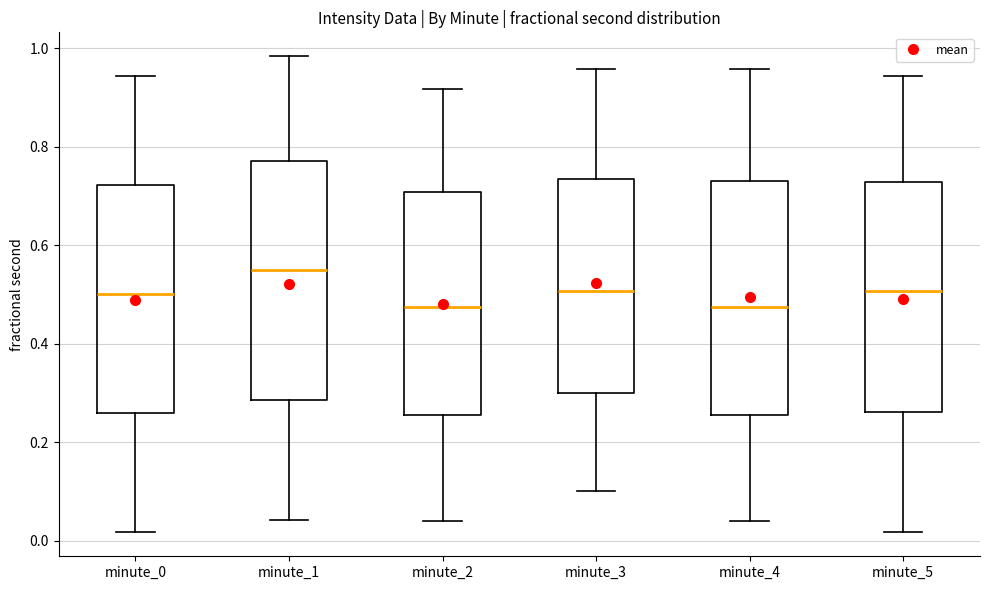

Reading left to right, transcribe this box plot: for each box, give where its median line is, the range the box spans, and where its two whiskers end, as read against the y-axis. The values are not printed on the chart, so give them approximately, as read against the axis.

minute_0: median 0.50, box 0.26 to 0.72, whiskers 0.02 to 0.94
minute_1: median 0.54, box 0.28 to 0.78, whiskers 0.04 to 0.98
minute_2: median 0.48, box 0.26 to 0.70, whiskers 0.04 to 0.92
minute_3: median 0.50, box 0.30 to 0.74, whiskers 0.10 to 0.96
minute_4: median 0.48, box 0.26 to 0.72, whiskers 0.04 to 0.96
minute_5: median 0.50, box 0.26 to 0.72, whiskers 0.02 to 0.94